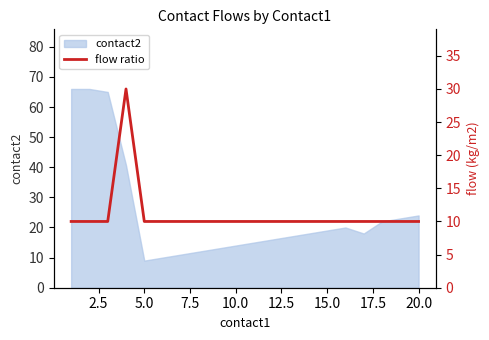

True or false: contact2 has a value of 19.0 at 15.0.

True